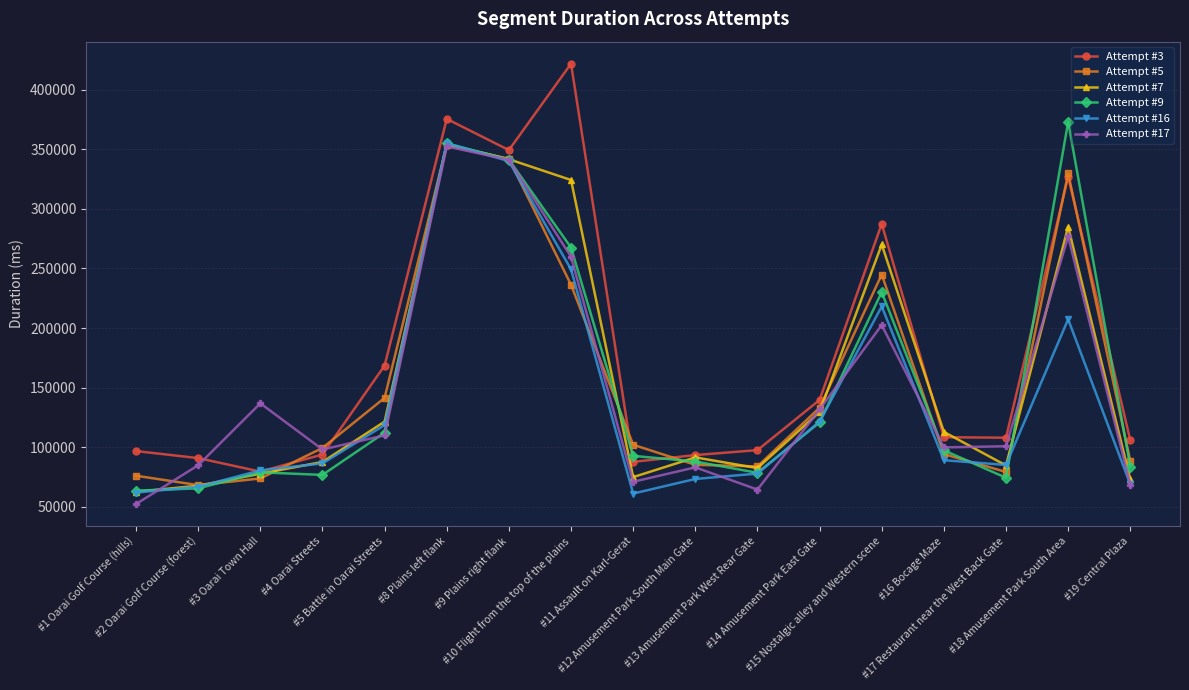

Is it true that Attempt #7 equals 27743 at #5 Battle in Oarai Streets?

False